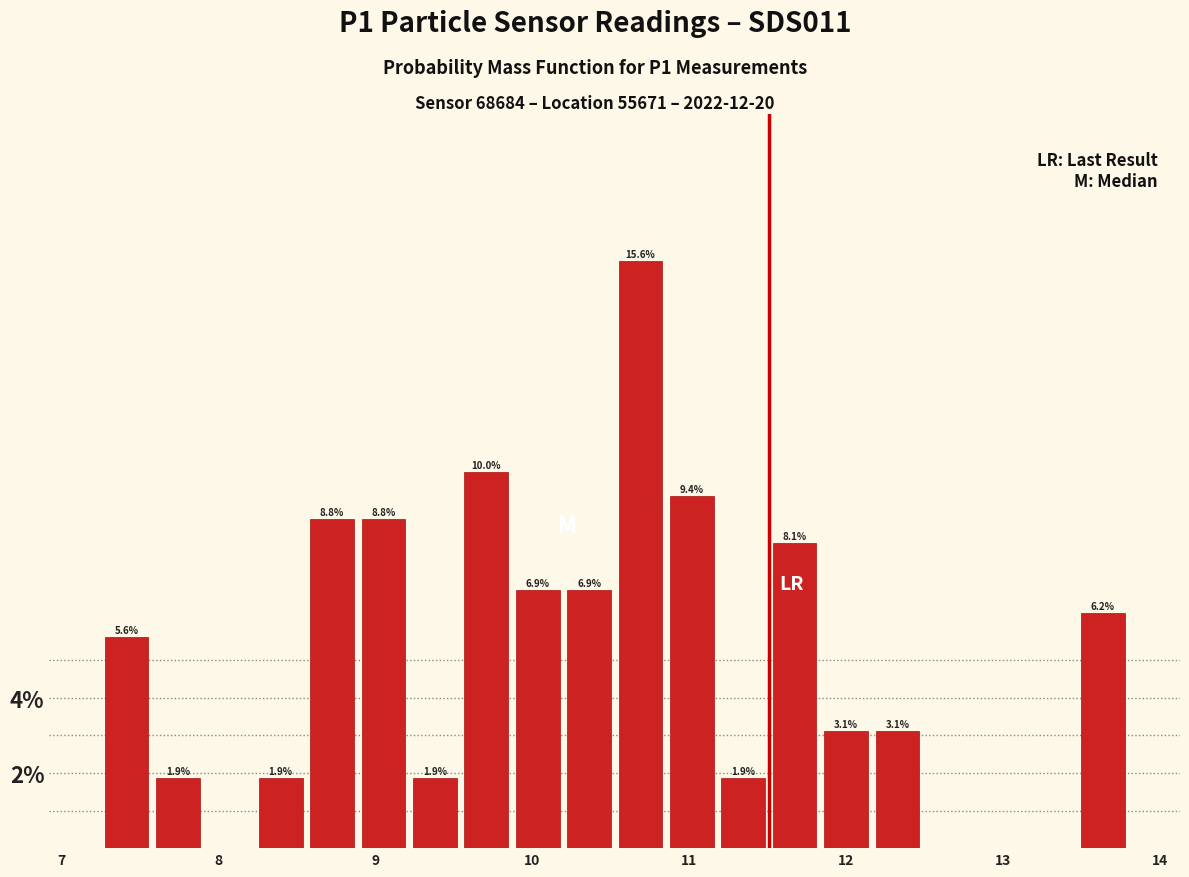

Around what value on the x-axis is the tallest bar? Give the approximate position of its centre, as read against the axis.

10.7